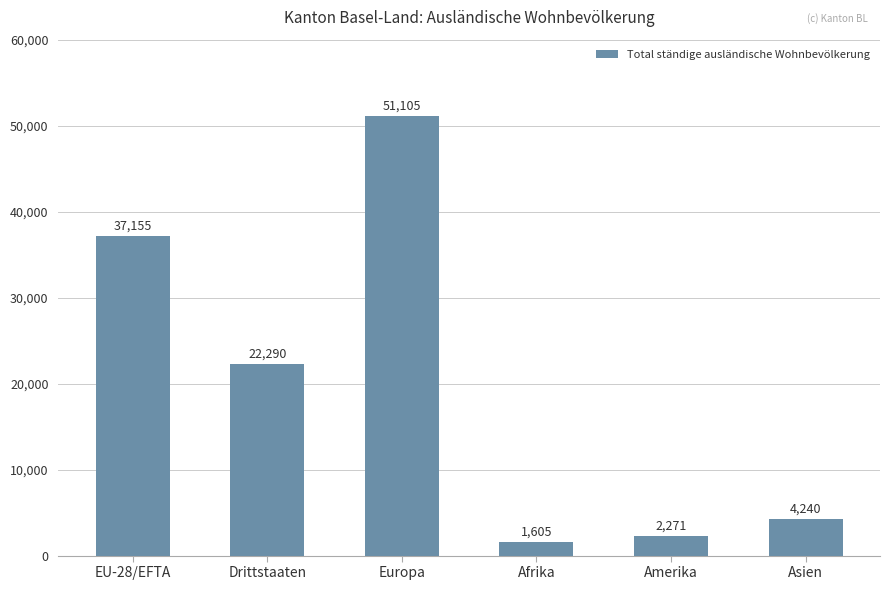

Reading left to right, extract all data points from this chart.

EU-28/EFTA=37155	Drittstaaten=22290	Europa=51105	Afrika=1605	Amerika=2271	Asien=4240